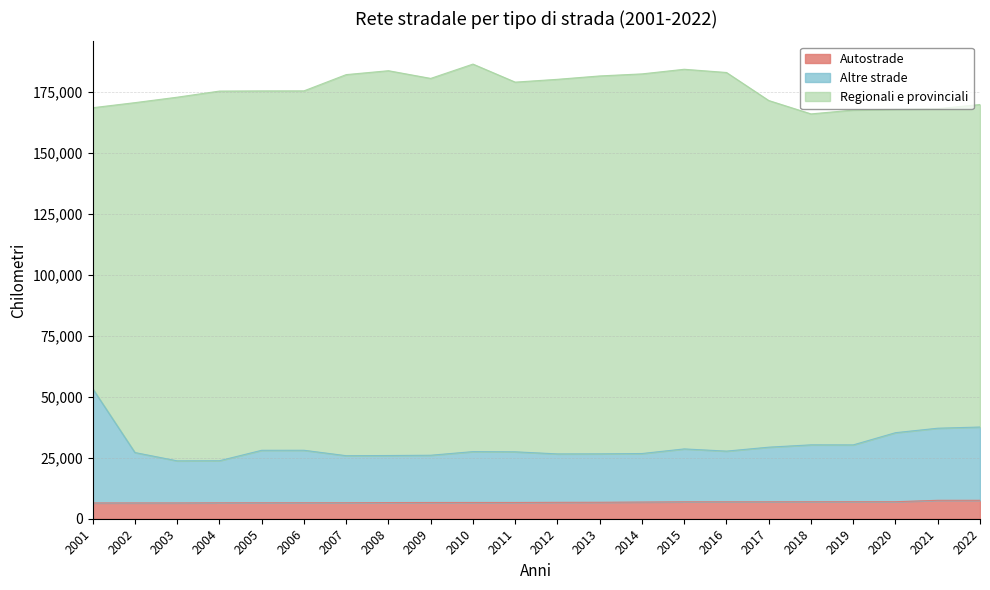

How many lines are shown in the chart?

3